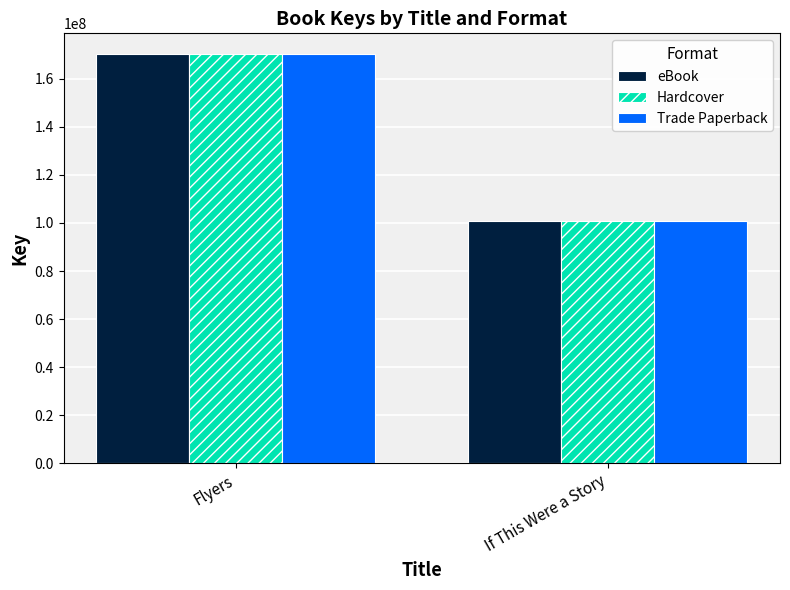

What is the value of the eBook bar at the 2nd from the left?

100648824